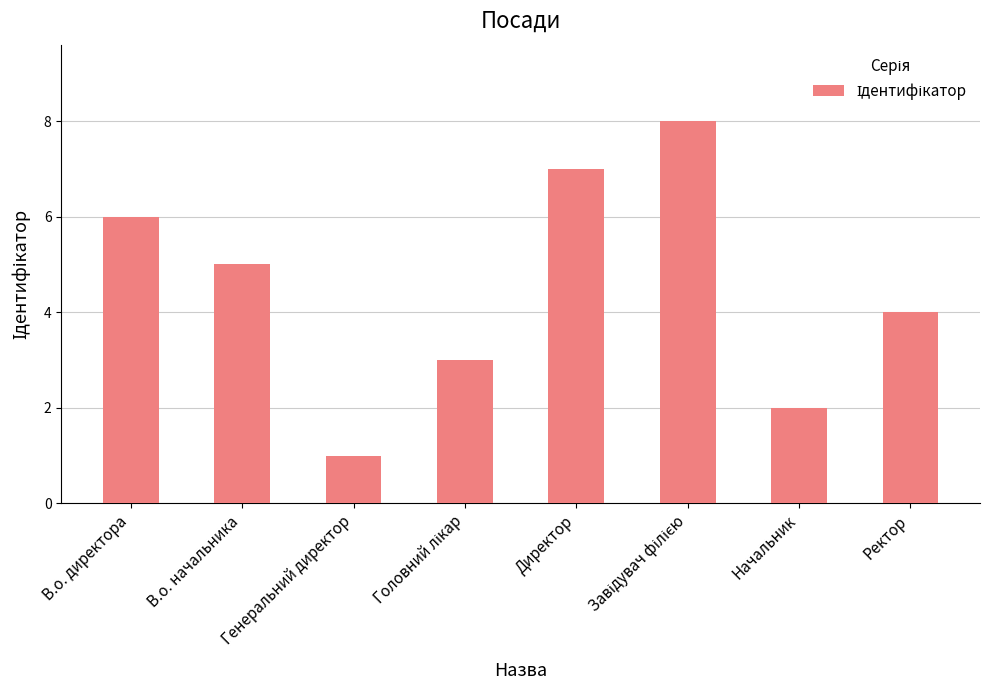

What is the minimum value shown in the chart?

1